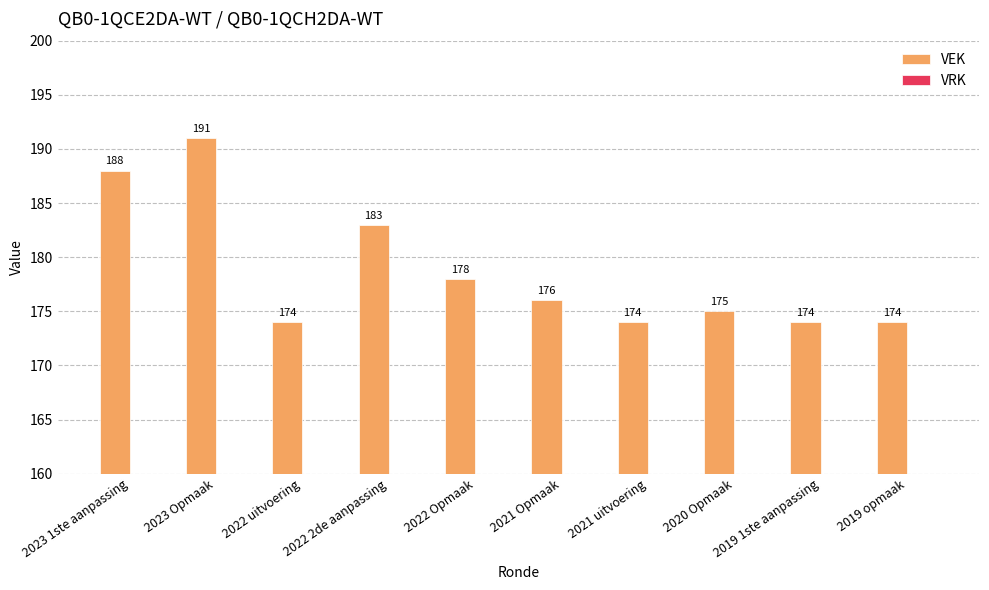

What is the change in value from 2023 Opmaak to 2022 2de aanpassing?

-8